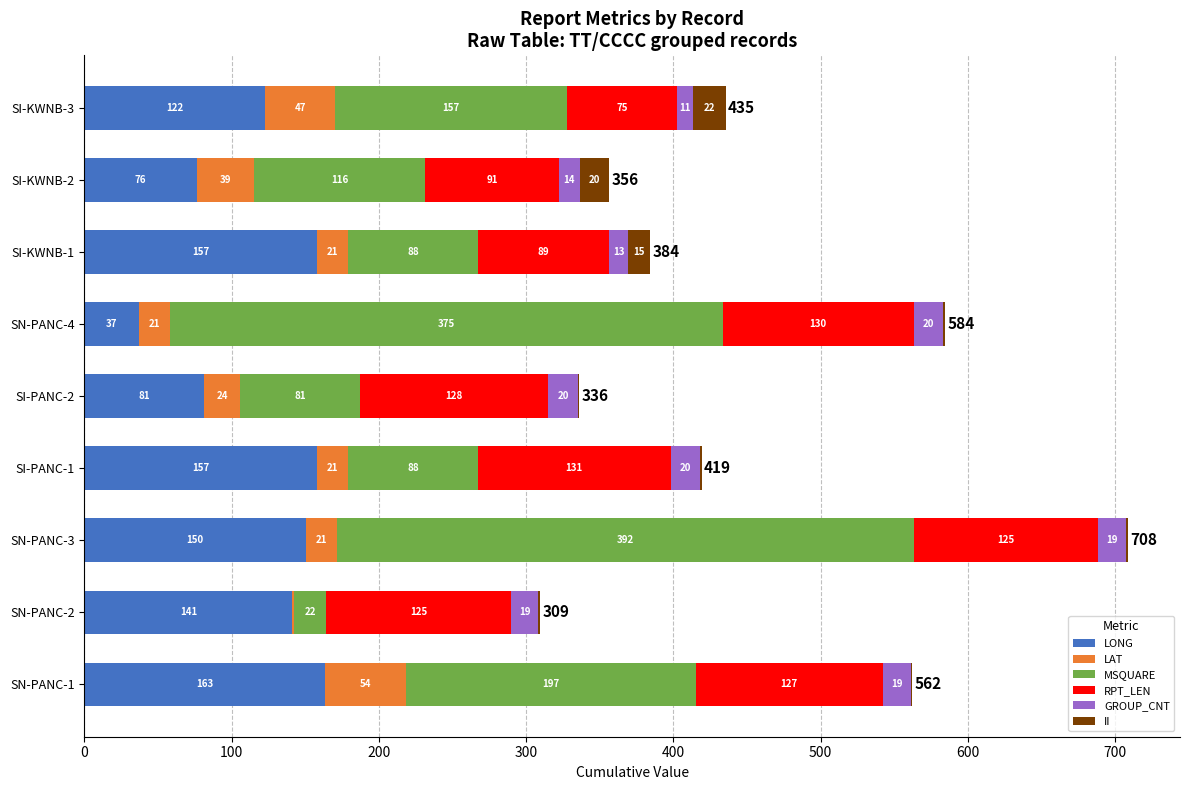

What is the total value across all series at SI-PANC-2?

336.0